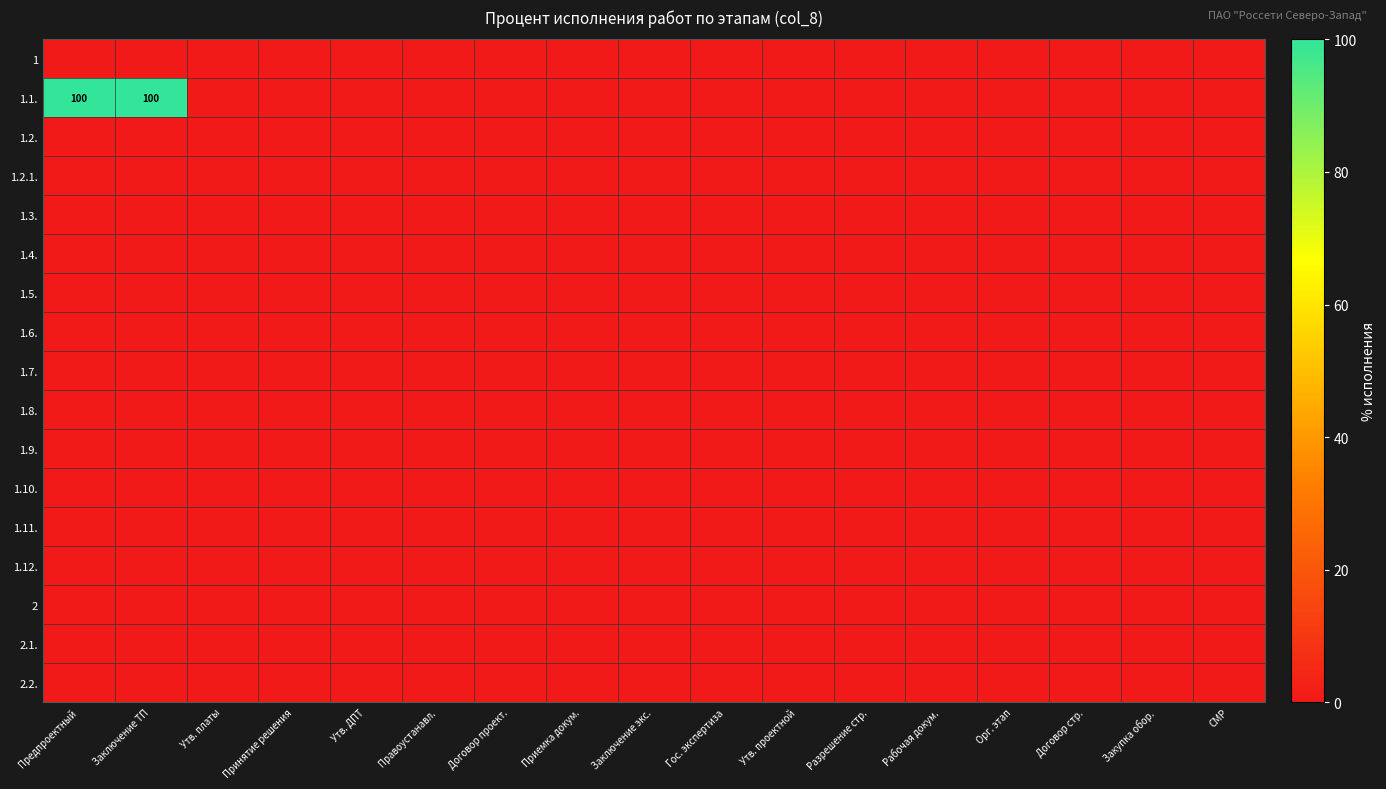

At which category is the sum across all series the highest?

Предпроектный